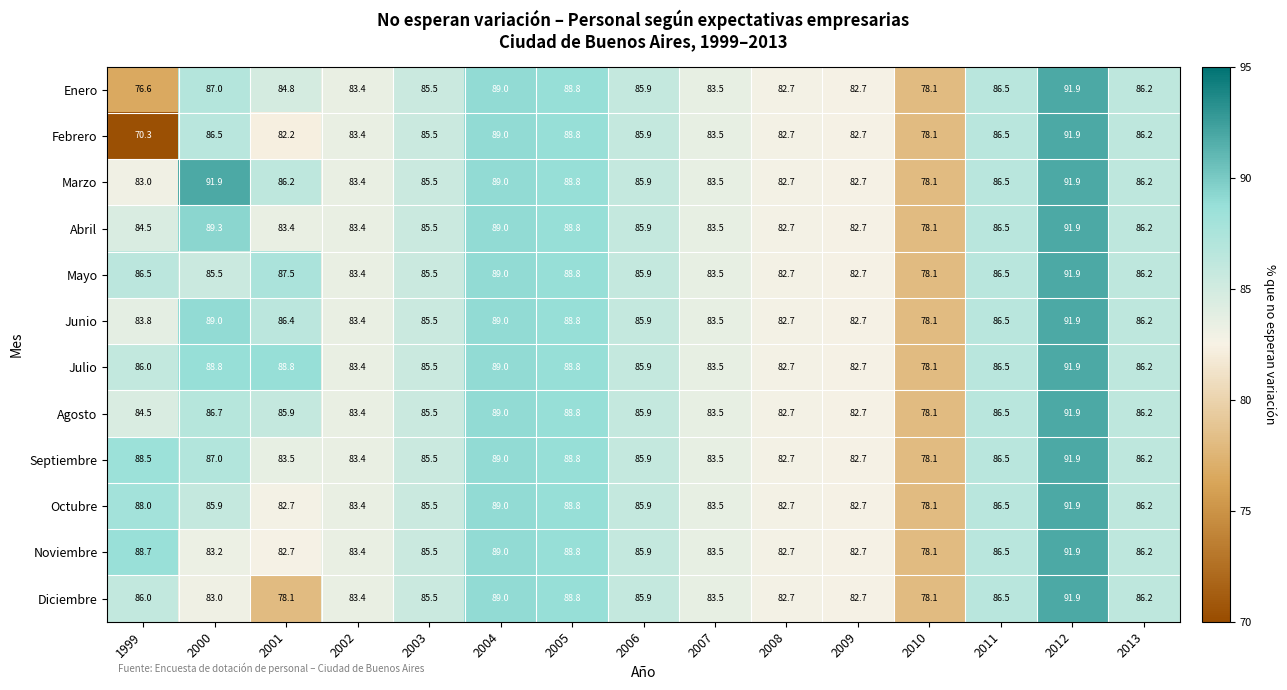

How many values in the Agosto series exceed 85?

9